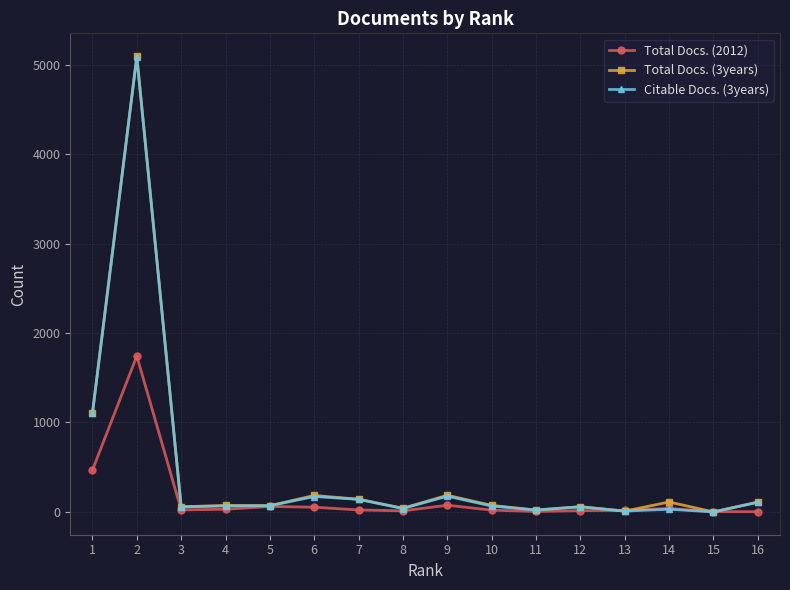

Does the chart have visible grid lines?

Yes